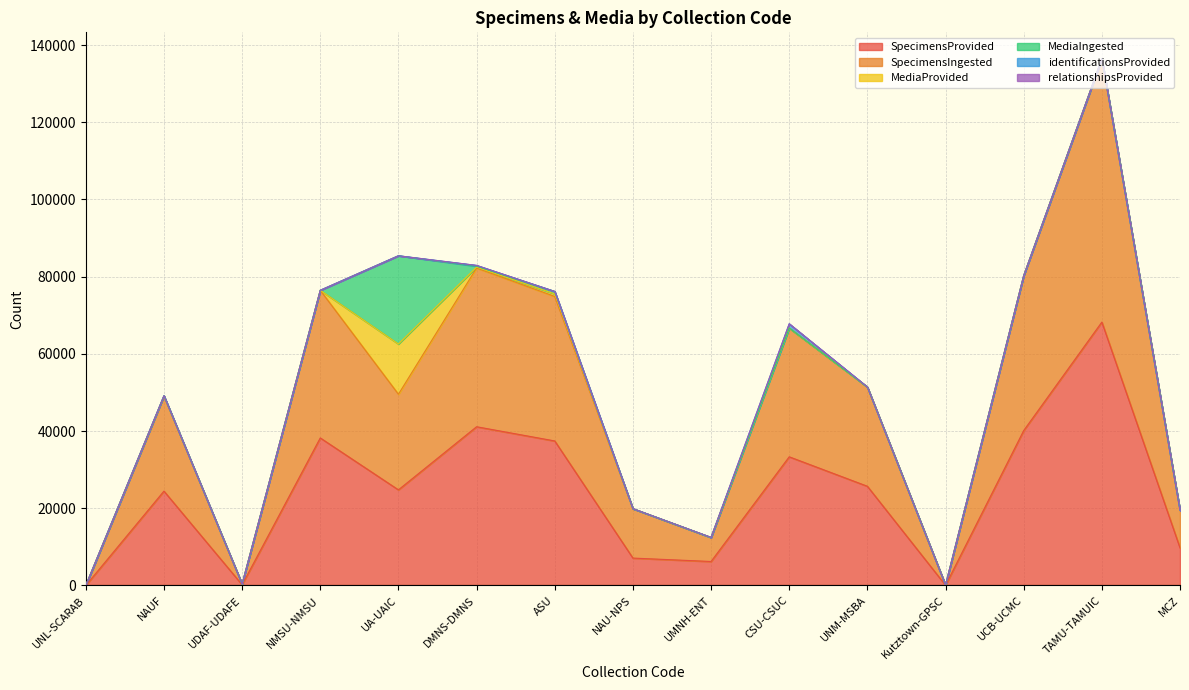

What is the label of the 12th point from the left?

Kutztown-GPSC